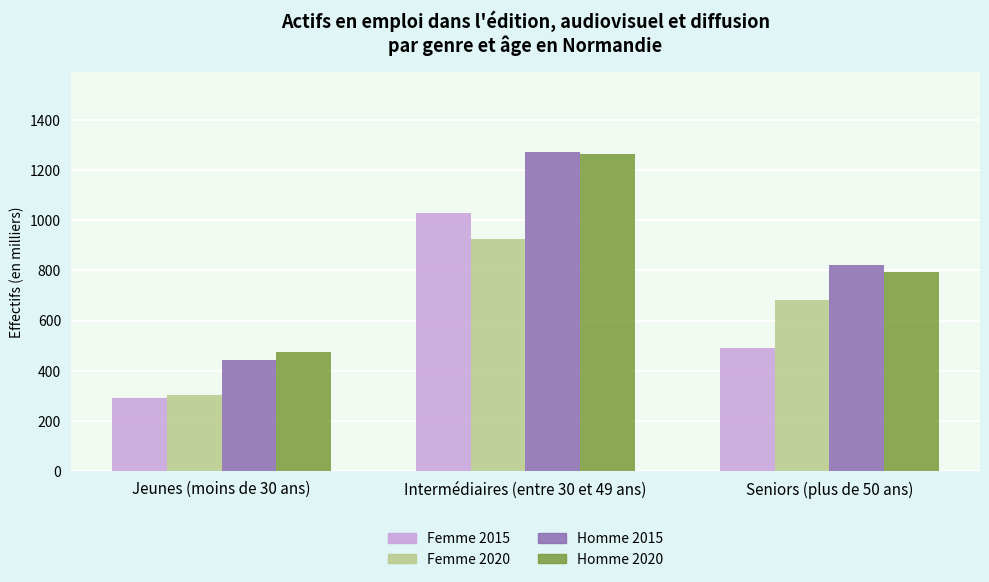

At which label does Homme 2015 reach its peak?

Intermédiaires (entre 30 et 49 ans)